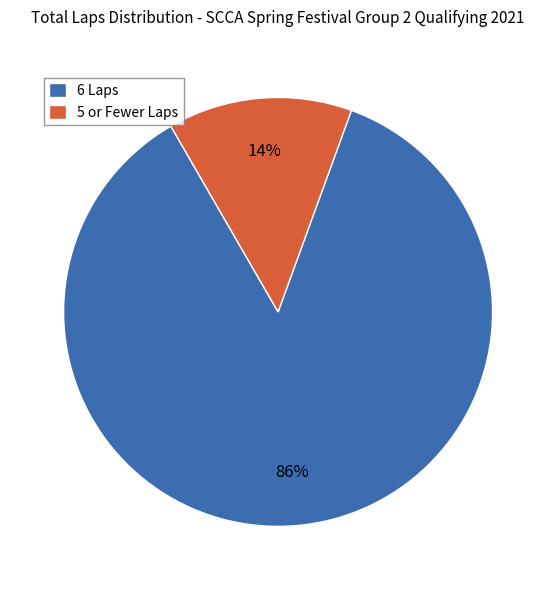

Rank the categories by value from lowest to highest.

5 or Fewer Laps, 6 Laps